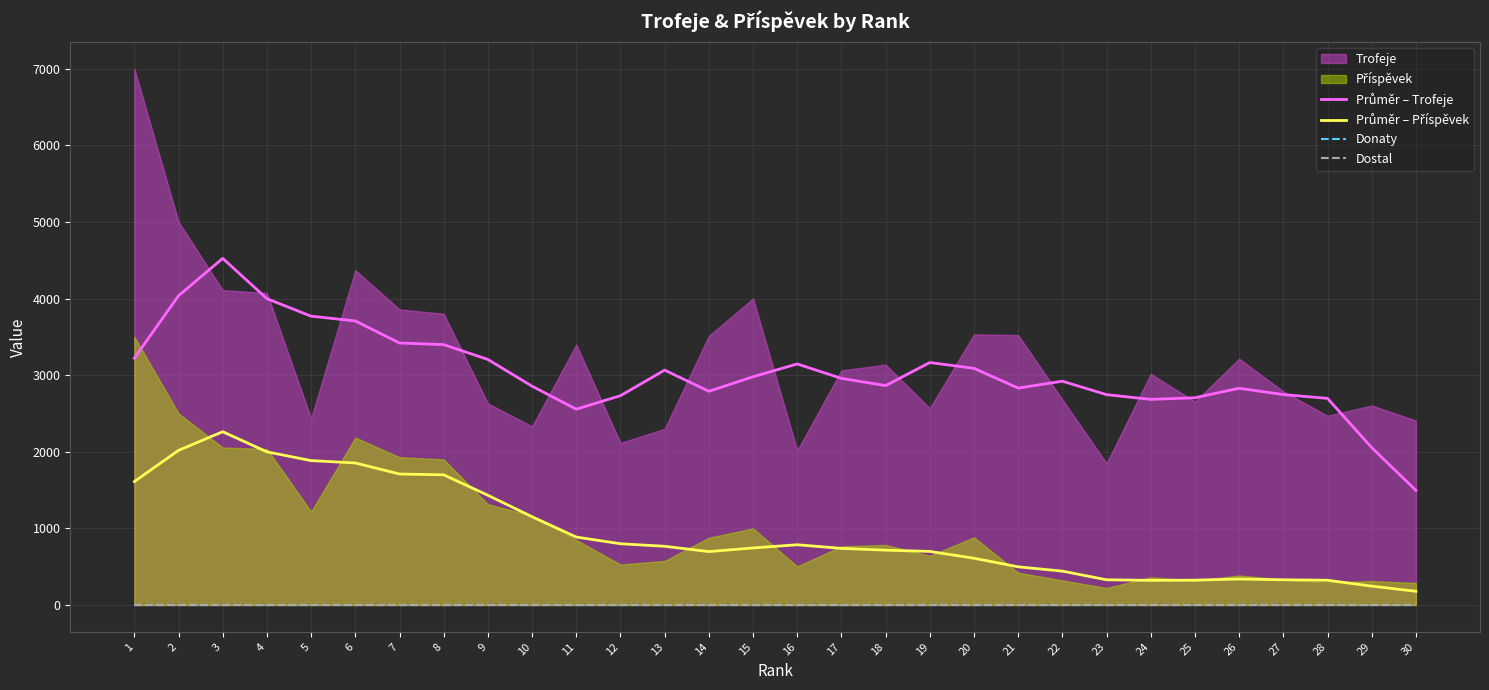

True or false: Dostal has more than 0 interior local peaks.

False